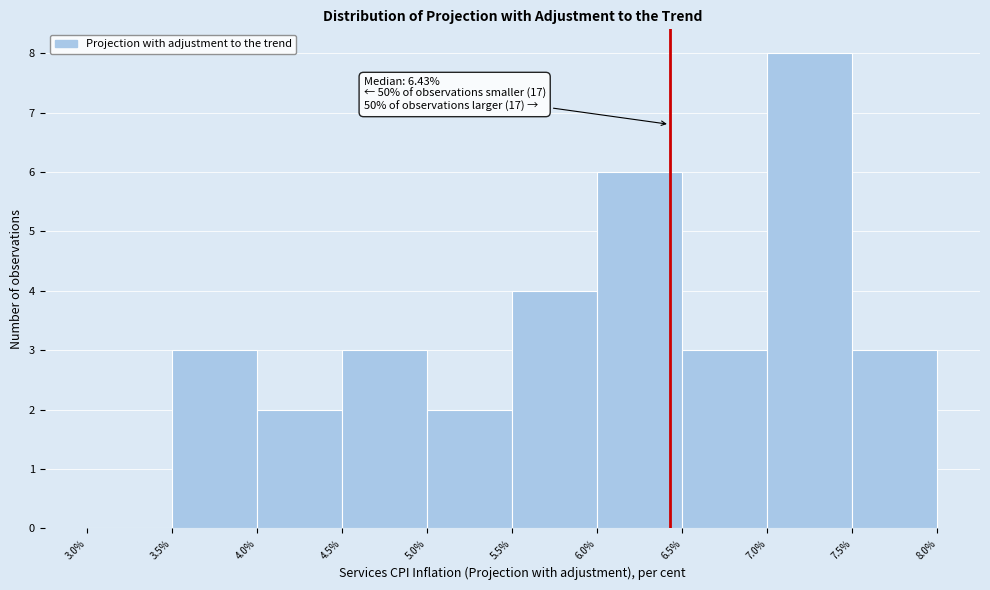

Over which range of the x-axis is the bar tallest?

7.0% to 7.5%